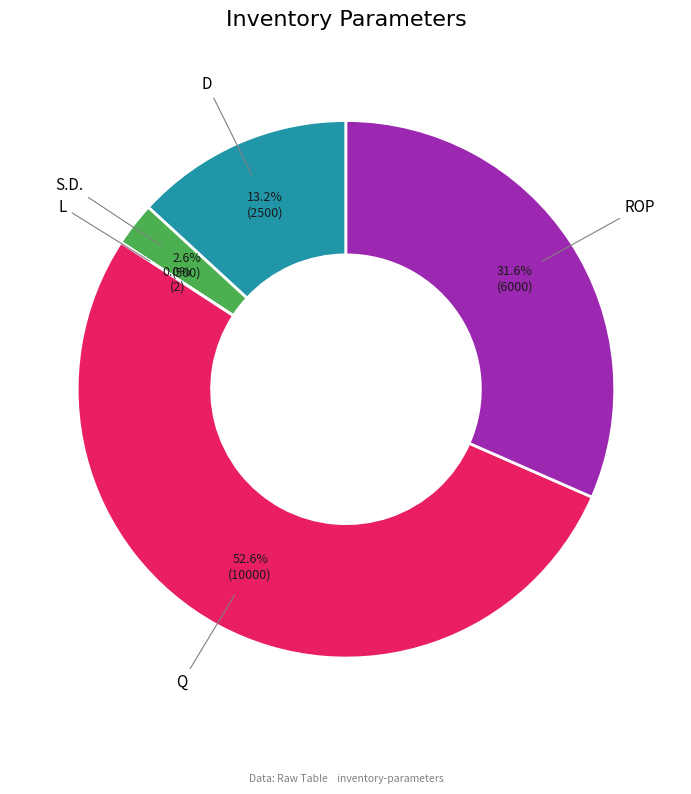

Is there any slice that represents more than half of the pie?

Yes